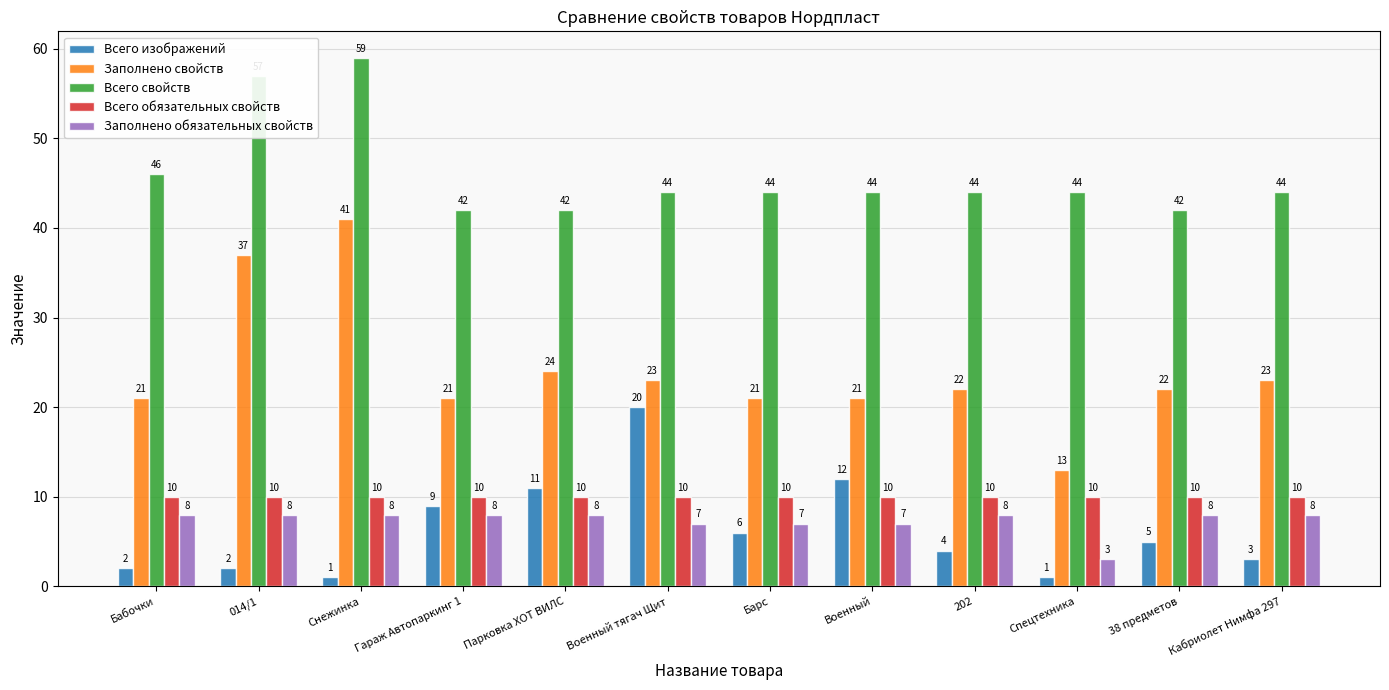

The Всего изображений series shows 3 at Кабриолет Нимфа 297. True or false?

True